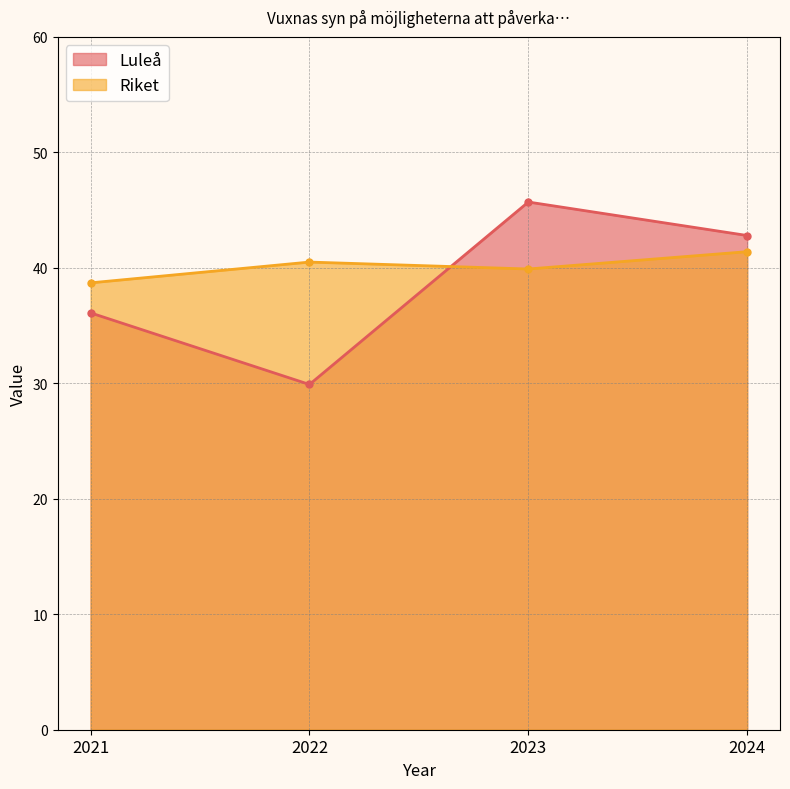

At 2024, list the series in order from largest to smallest.

Luleå, Riket